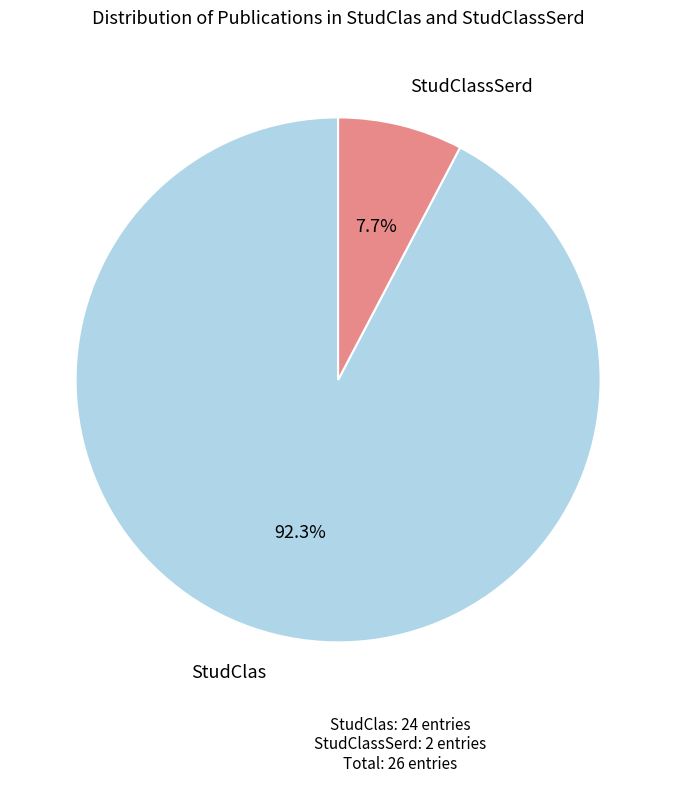

Is there any slice that represents more than half of the pie?

Yes